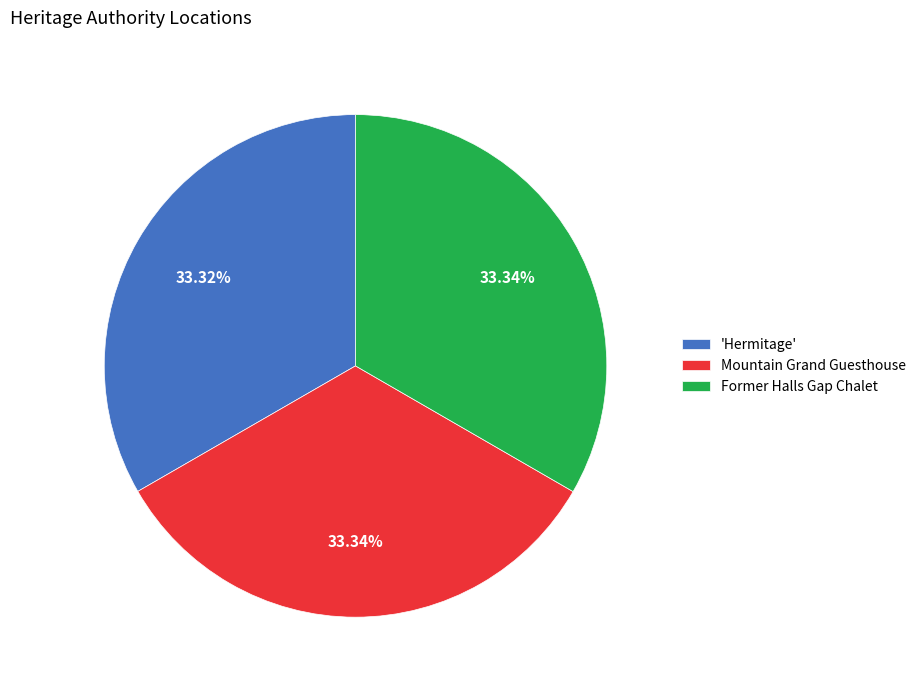

To the nearest percent, what portion does Mountain Grand Guesthouse represent?

33%